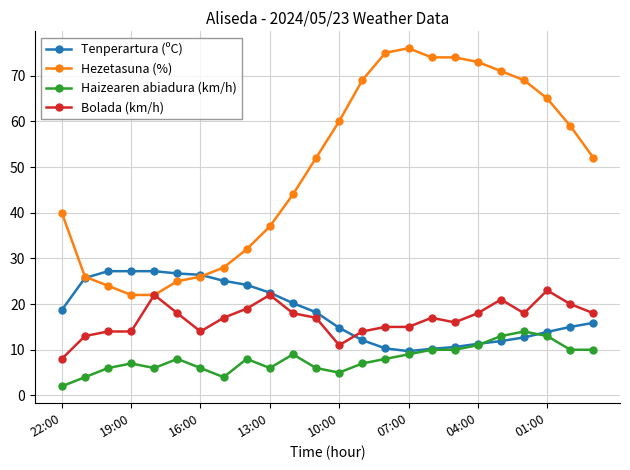

Rank the series by their maximum value, from lowest to highest.

Haizearen abiadura (km/h), Bolada (km/h), Tenperartura (ºC), Hezetasuna (%)